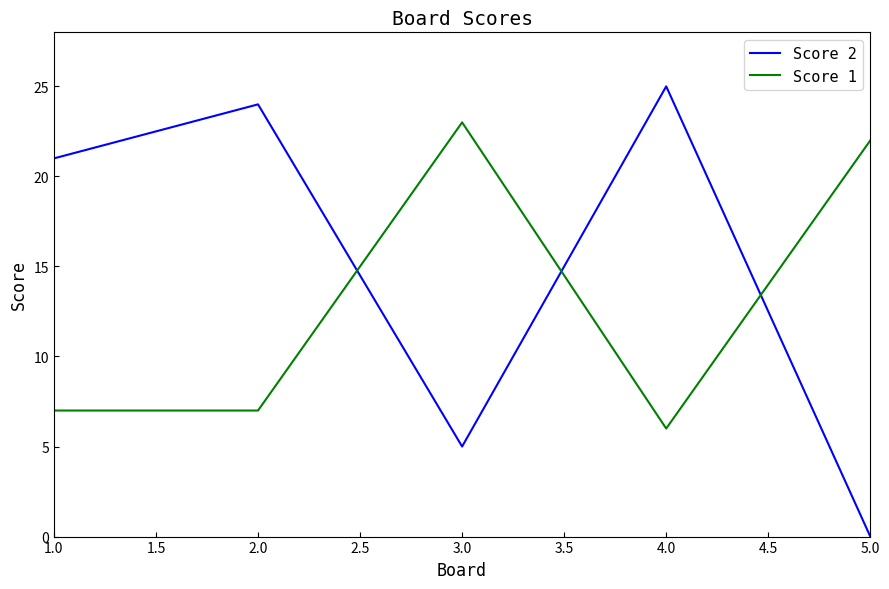

Where is the first local maximum for Score 2?

2.0